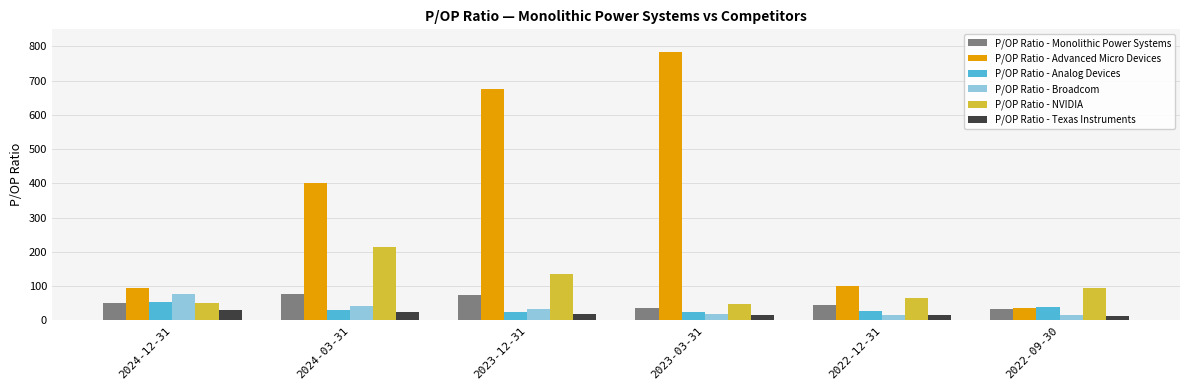

Between 2024-12-31 and 2022-12-31, which series saw the biggest shift?

P/OP Ratio - Broadcom